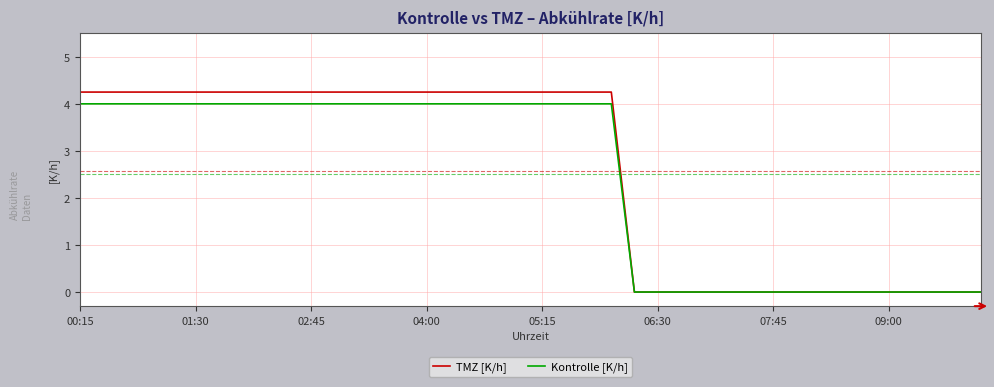

What are all the series names shown in the legend?

TMZ [K/h], Kontrolle [K/h]